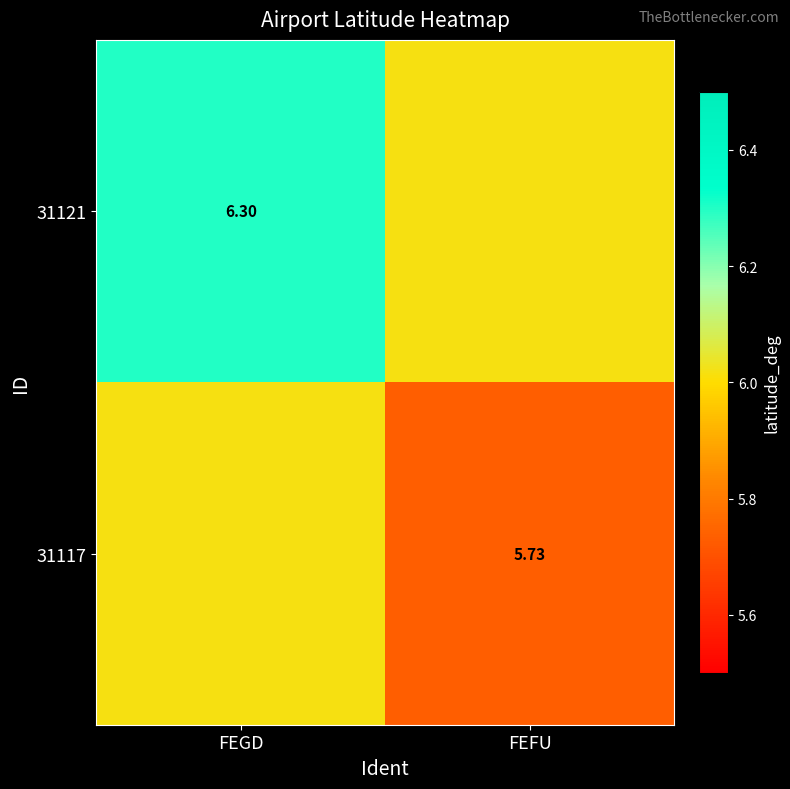

The 31117 series shows 6.0 at FEGD. True or false?

True